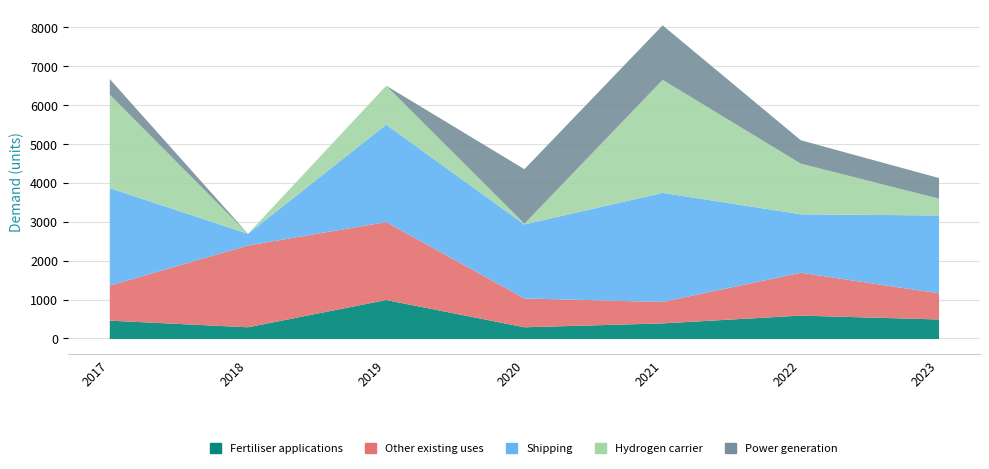

What is the sum of the Other existing uses values at 2017 and 2021?

1450